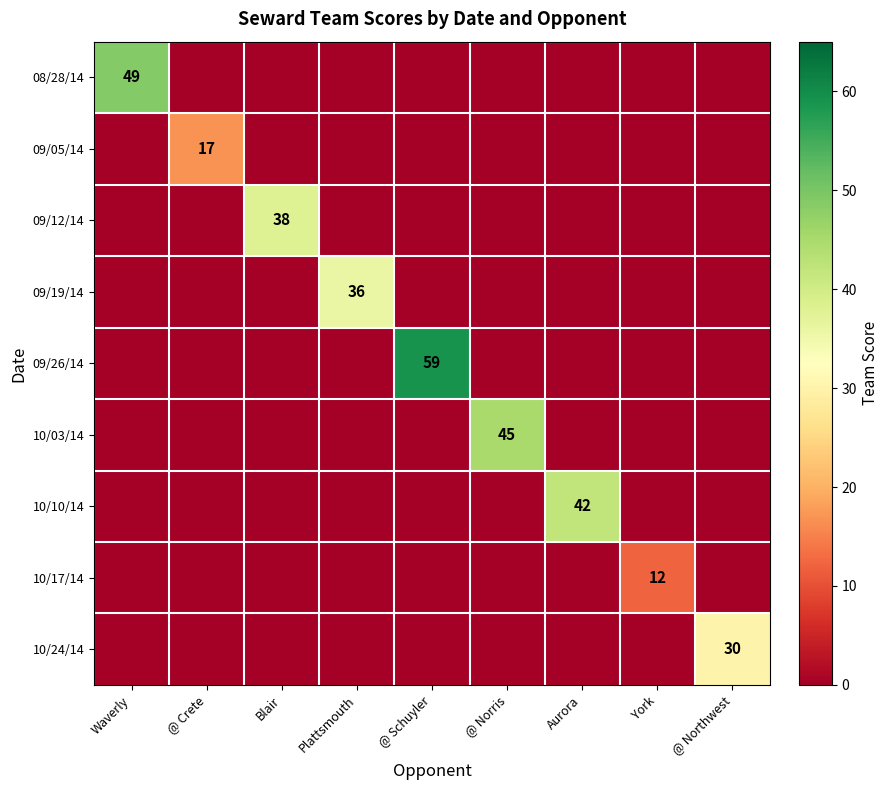

At how many categories does at least one series exceed 34?

6